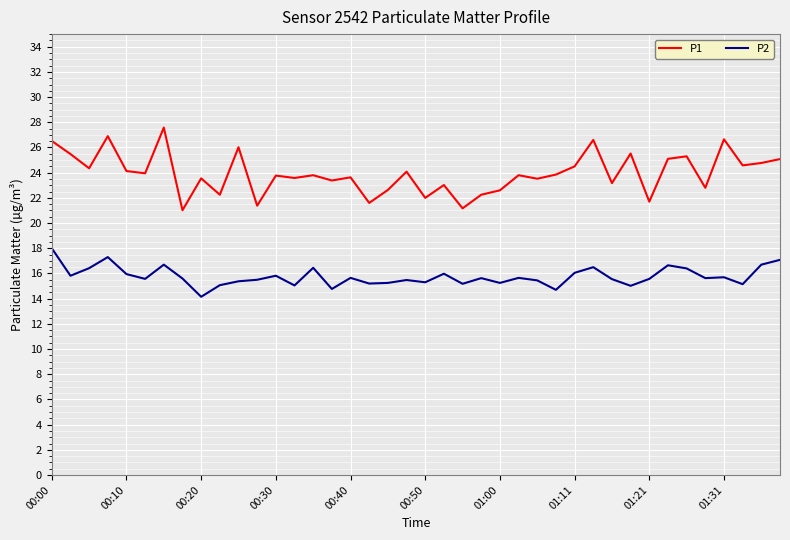

What is the difference between the maximum and minimum values in the P1 series?

6.6